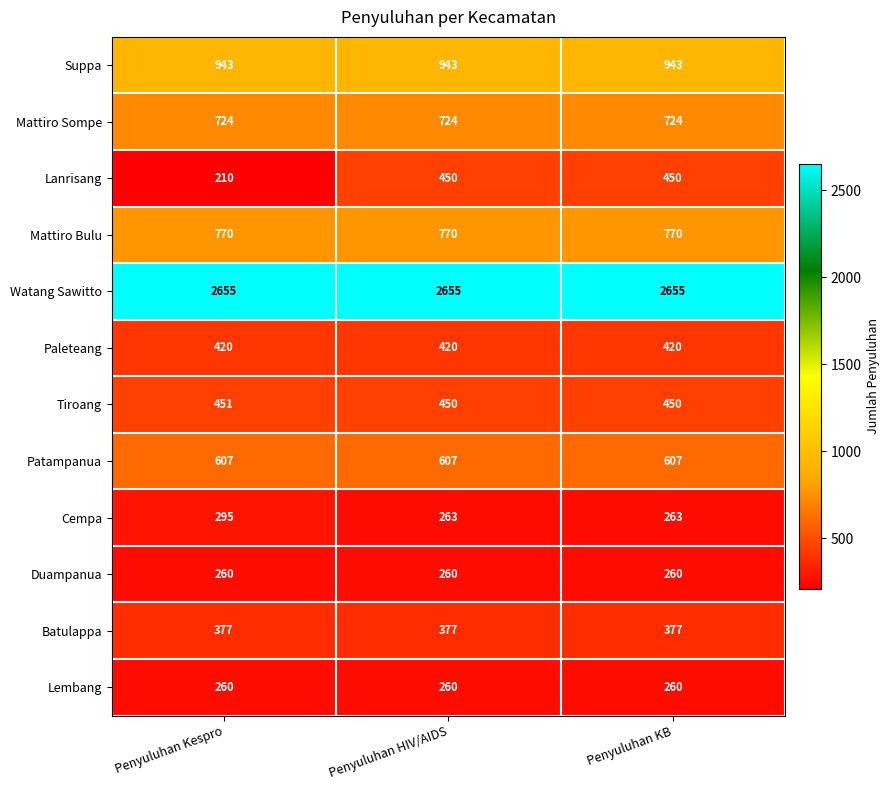

Count the number of categories in the chart.

3